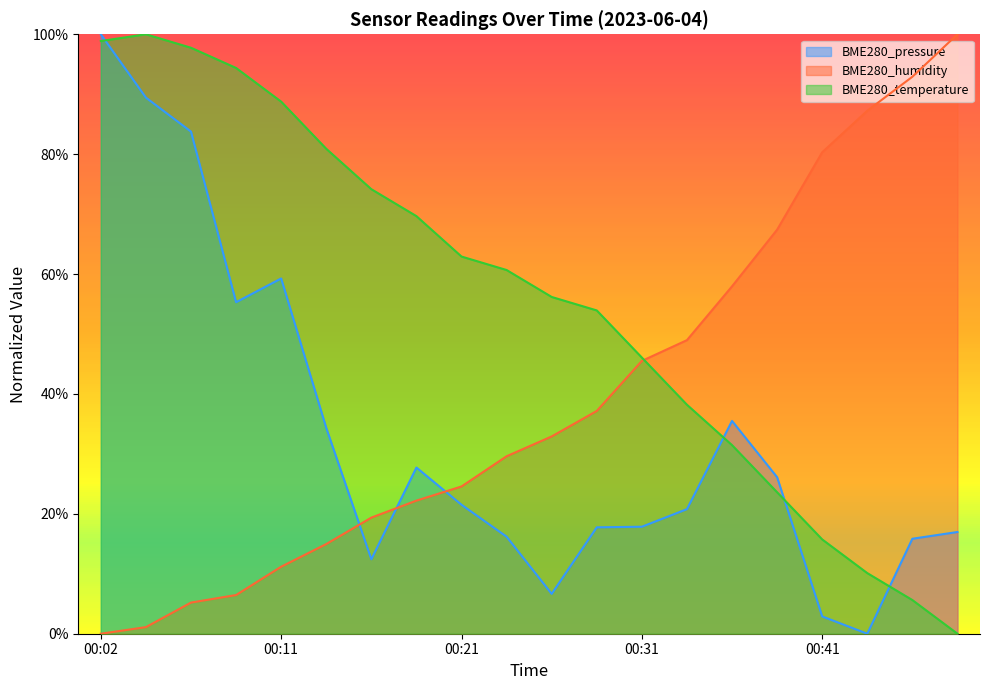

Which series has the largest range (max minus min)?

BME280_pressure